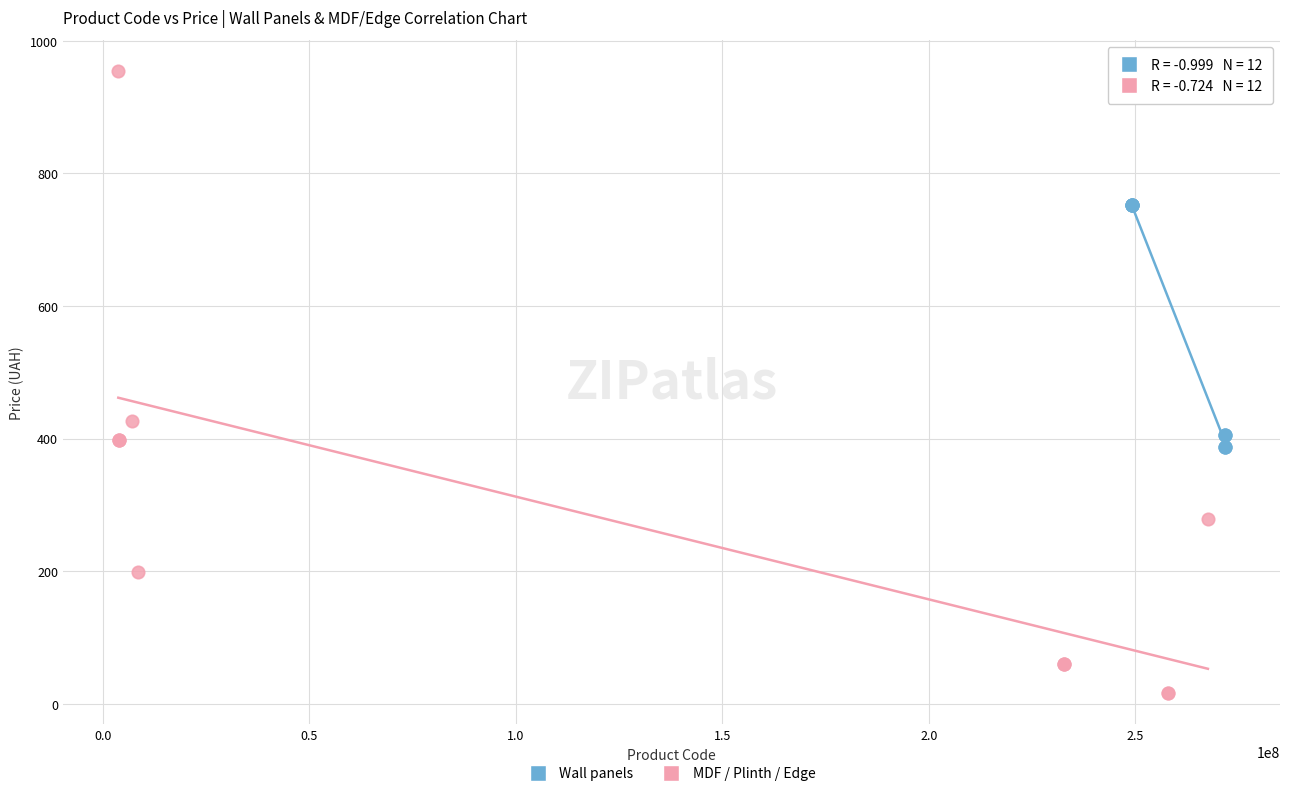

Which series has the largest Y range (max minus min)?

MDF / Plinth / Edge